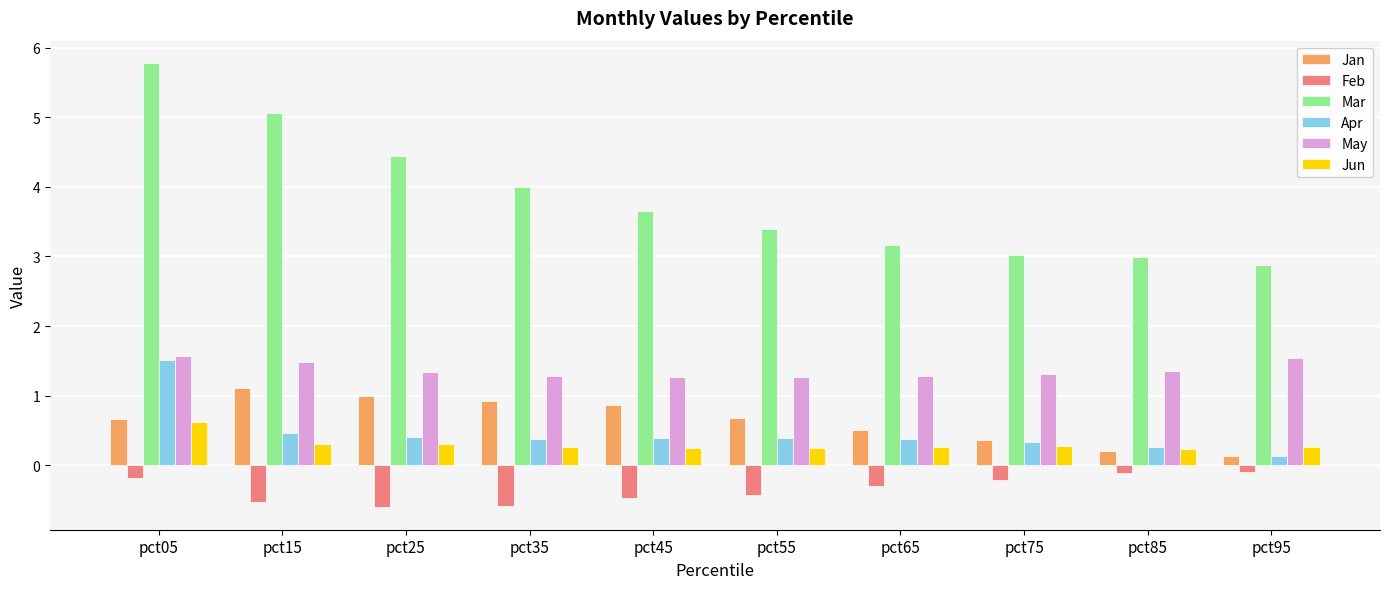

What is the total value across all series at pct15?

7.9